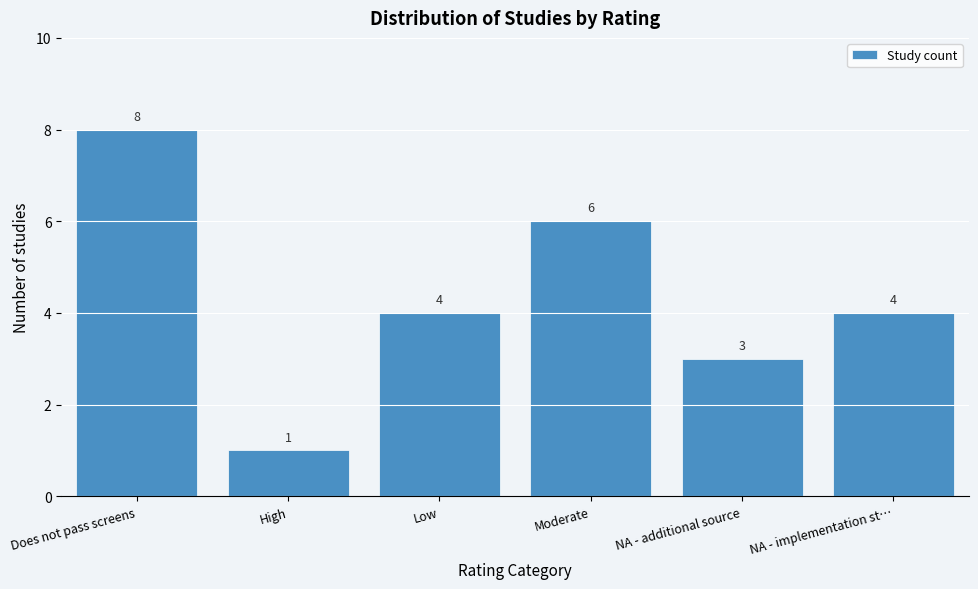

Reading left to right, list all the values displayed in this chart.

Does not pass screens=8	High=1	Low=4	Moderate=6	NA - additional source=3	NA - implementation st…=4